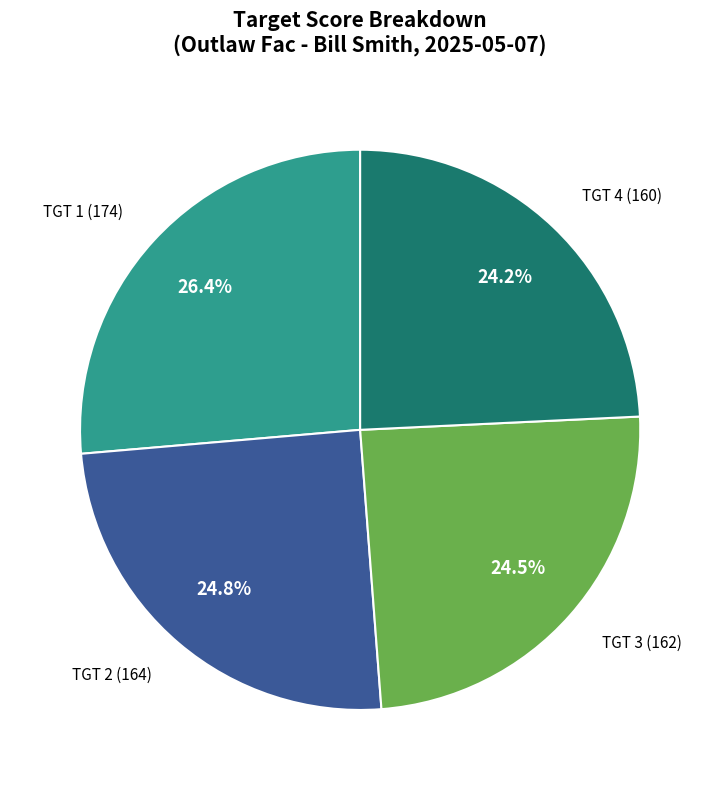

Does any single category account for the majority?

No